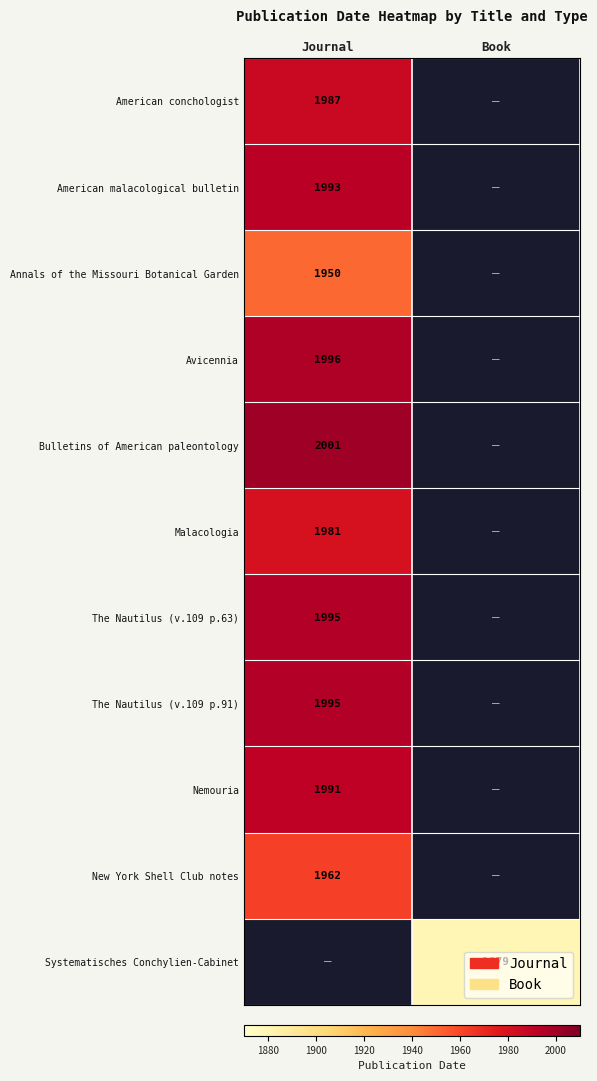

The American malacological bulletin series shows 1993 at Journal. True or false?

True